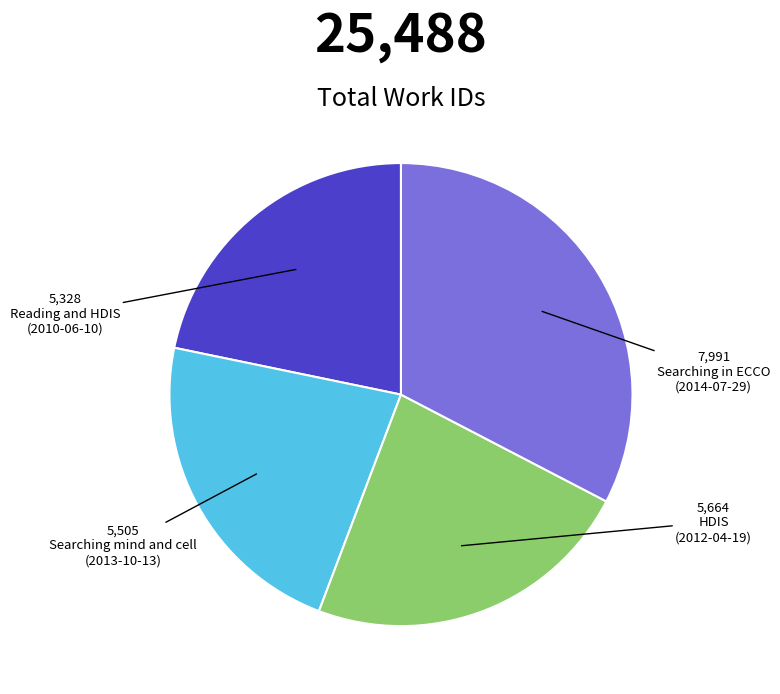

Does any single category account for the majority?

No